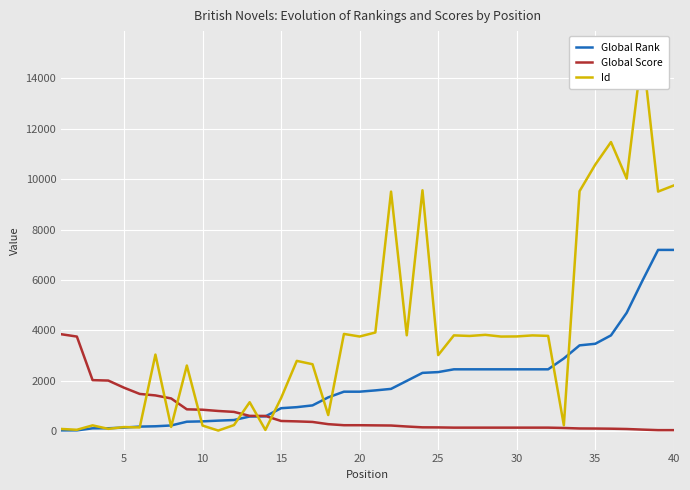

What is the highest value of the Global Score series?

3849